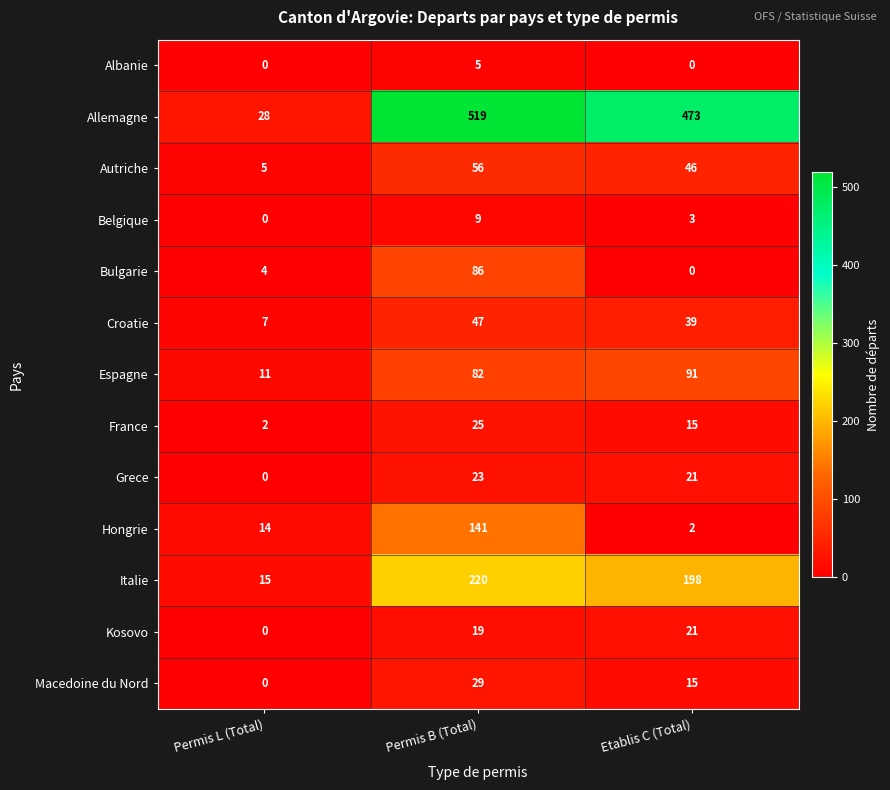

Which series has the largest total across all categories?

Allemagne